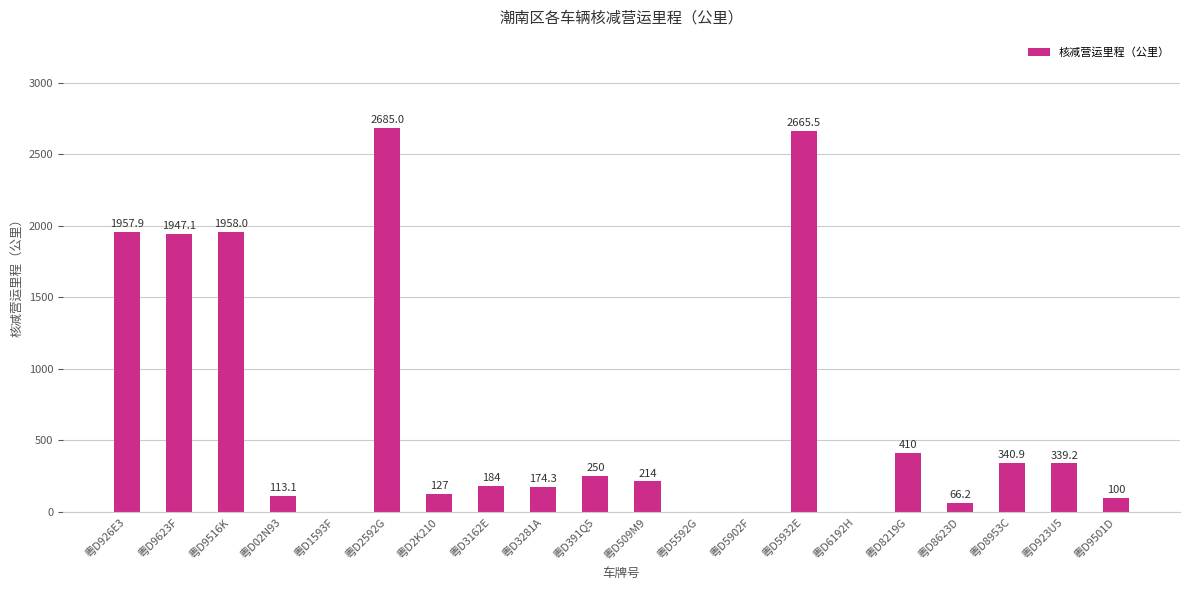

Where does the data first go above 214?

粤D926E3